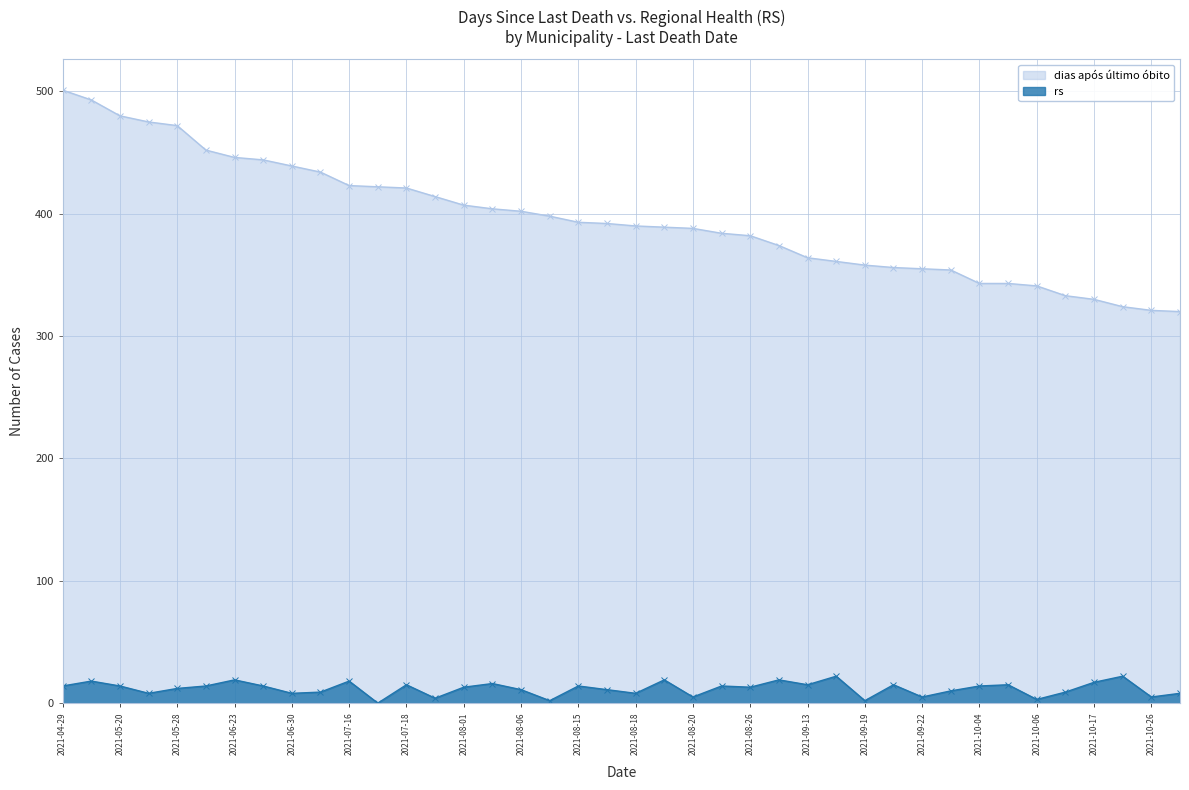

Rank the series at 2021-10-17 from highest to lowest value.

dias após último óbito, rs